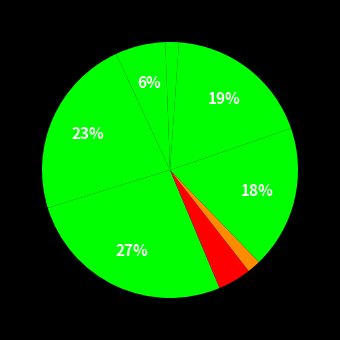

Is there a majority slice in this chart?

No